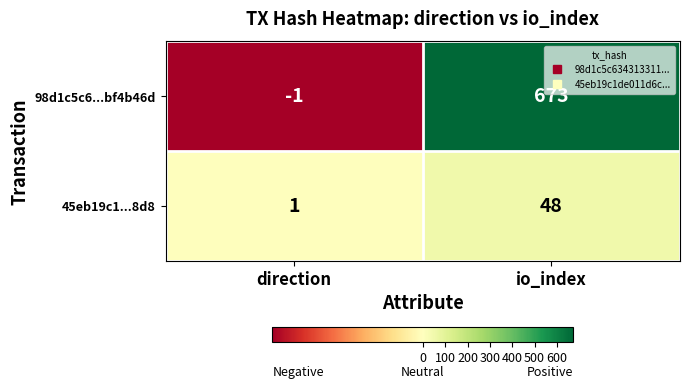

Which label corresponds to the largest value in the chart?

io_index